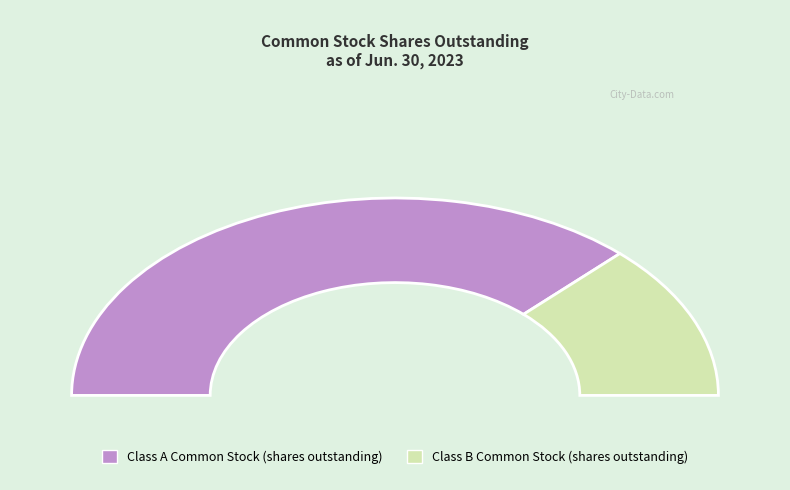

To the nearest percent, what is the combined percentage of Class B Common Stock (shares outstanding) and Class A Common Stock (shares outstanding)?

100%